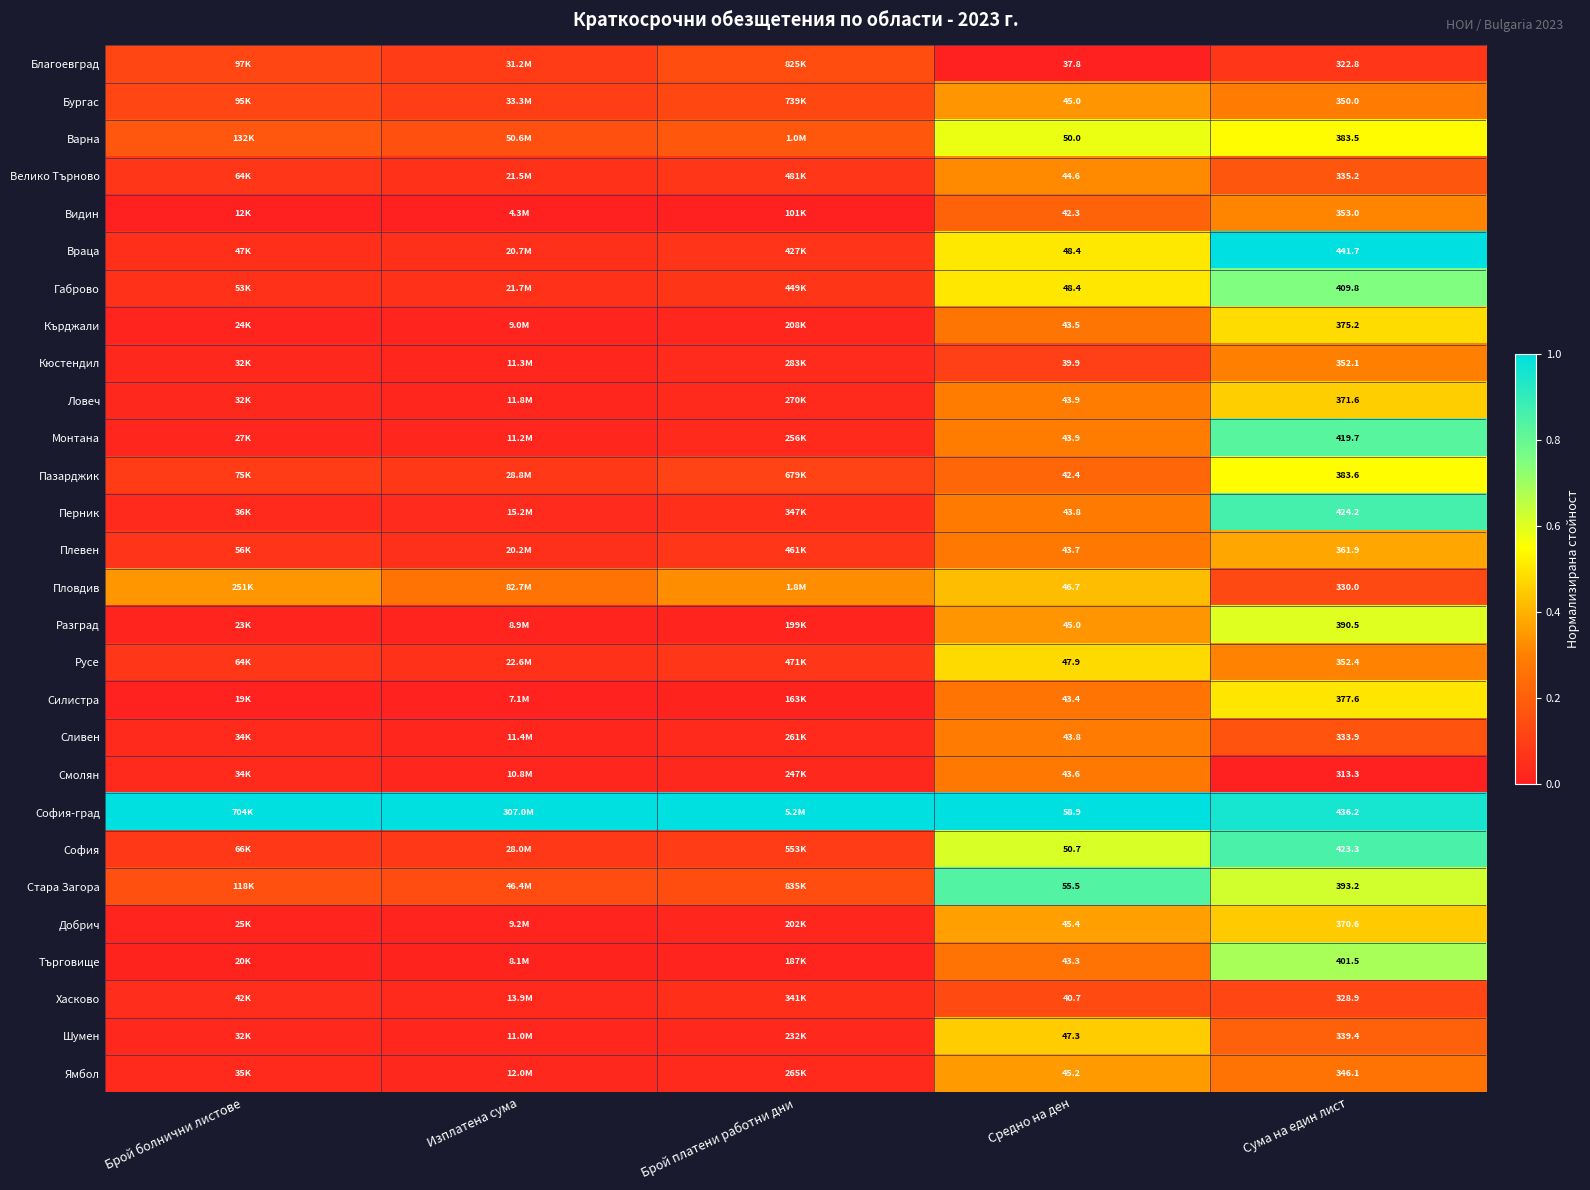

What is the difference between the highest and lowest values at Брой платени работни дни?

1.0